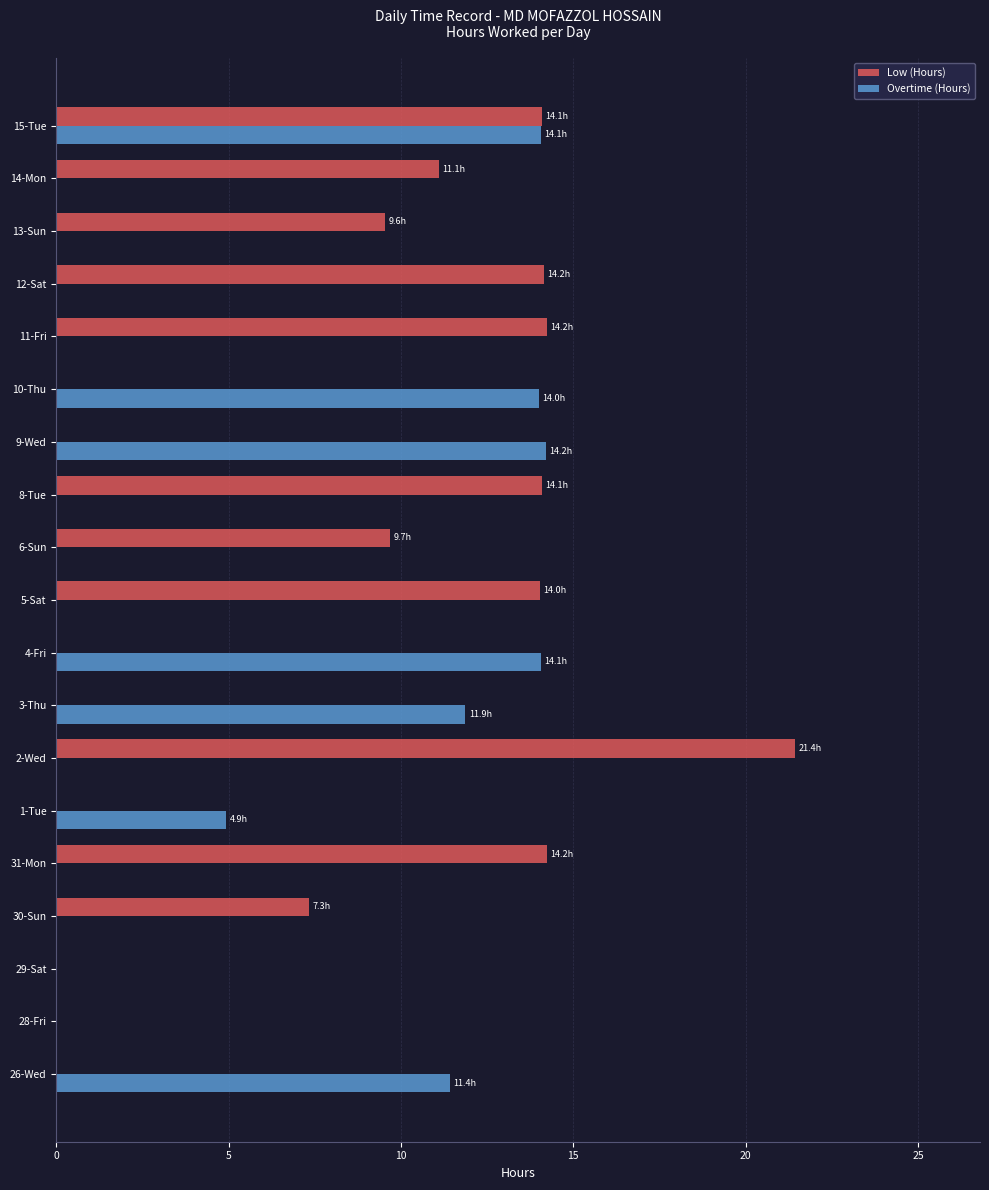

At which label does Low (Hours) reach its peak?

2-Wed